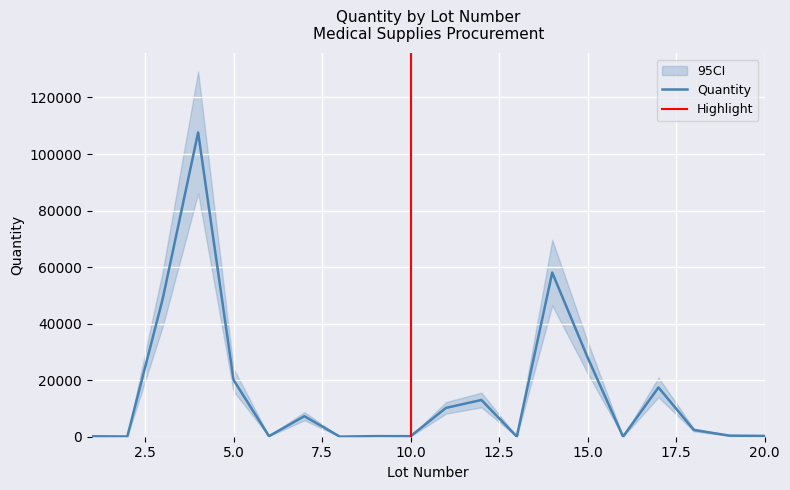

At which category is the sum across all series the highest?

4